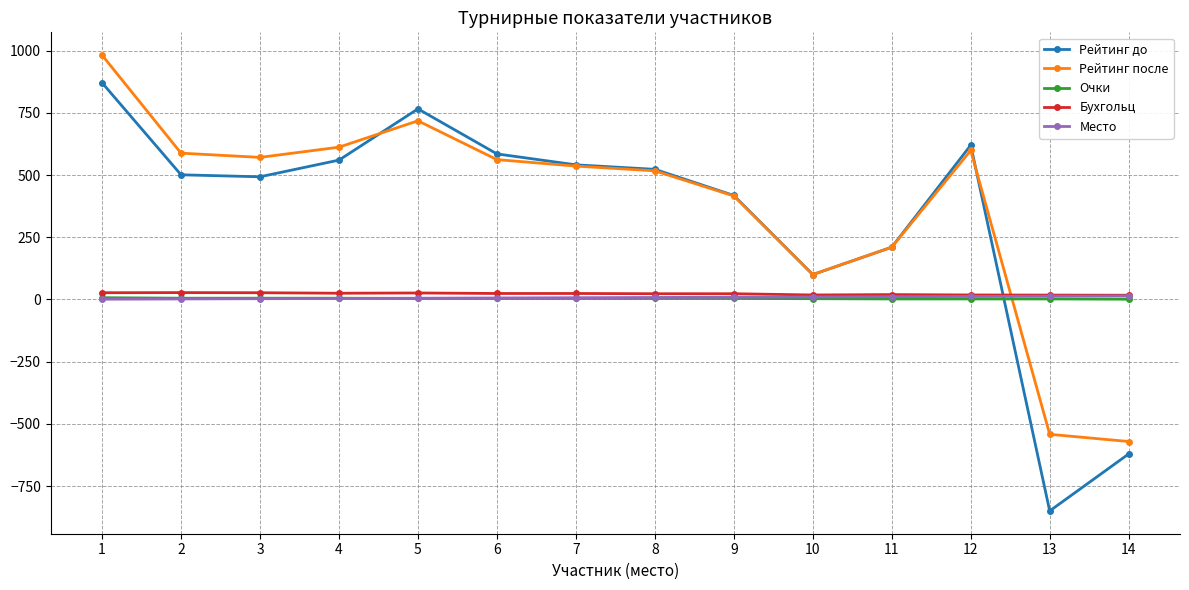

How many negative values does the Рейтинг после series have?

2